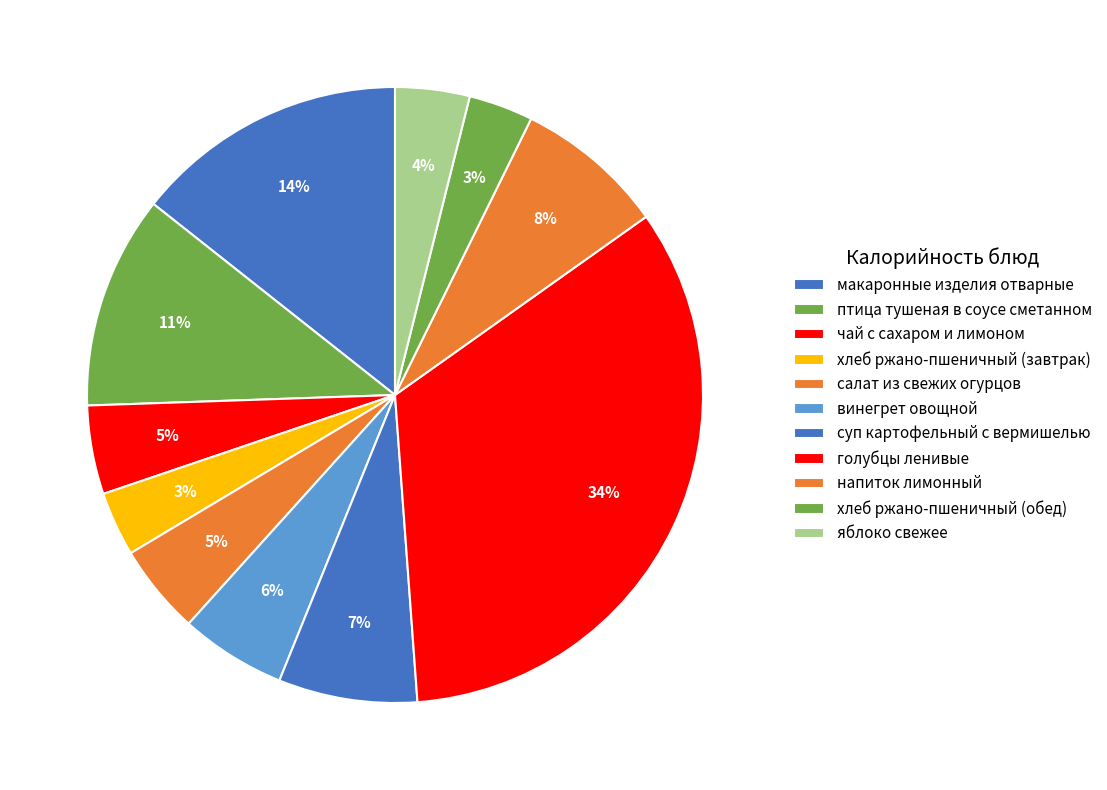

Which category has the smallest portion of the pie?

хлеб ржано-пшеничный (завтрак)